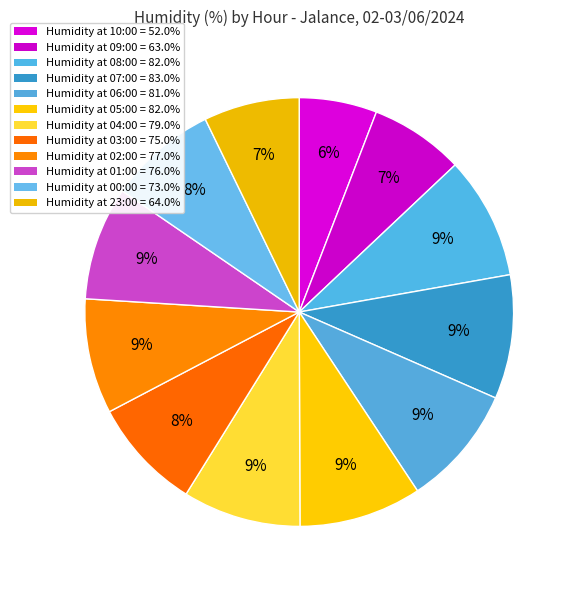

Which slice is the smallest?

10:00